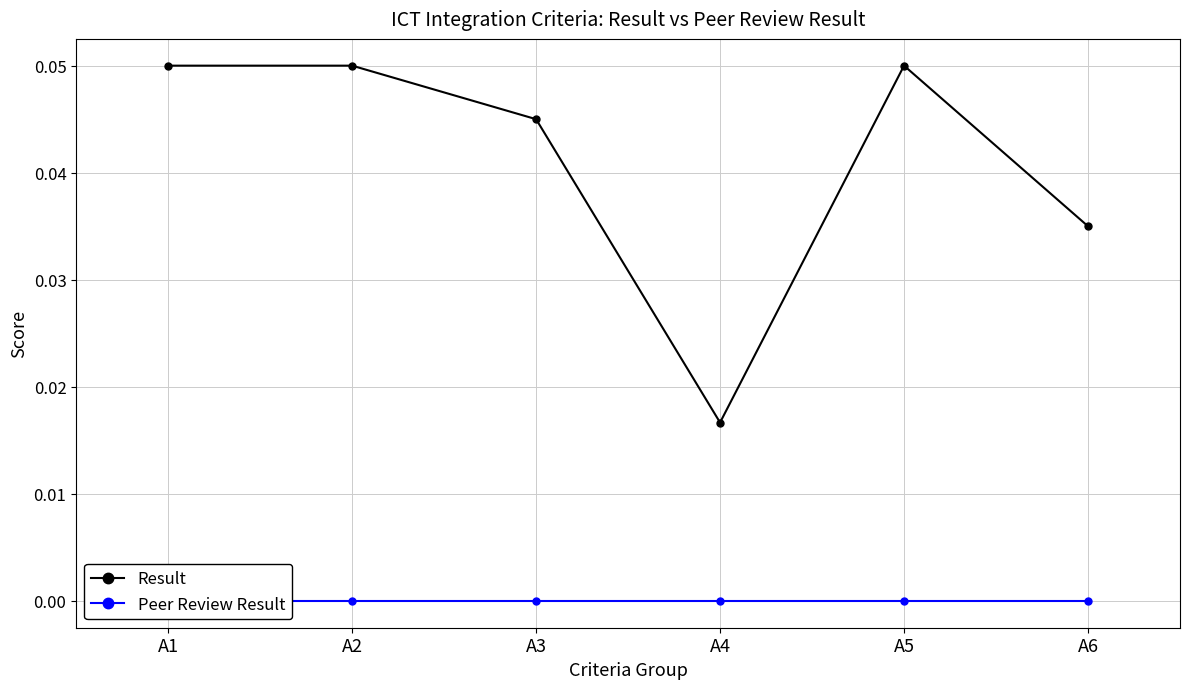

What is the value of the Result point at the 2nd from the left?

0.1